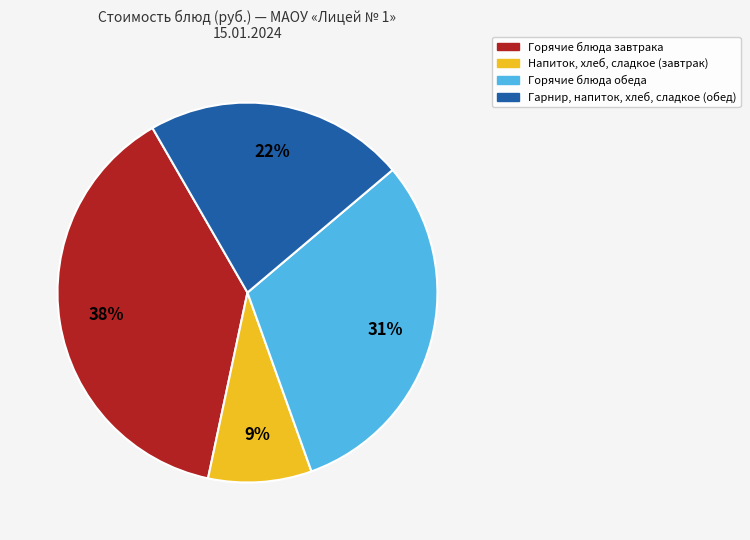

How many segments does this pie chart have?

4